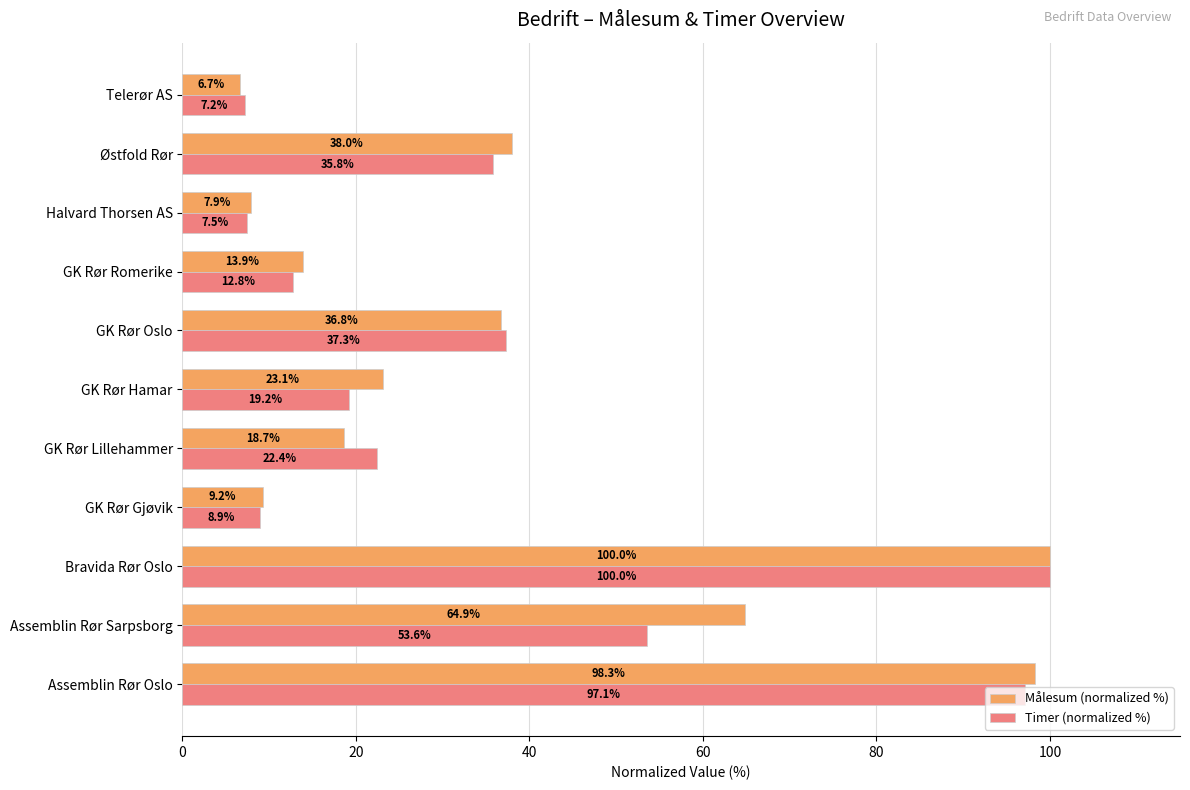

List the series in order of their overall mean, lowest first.

Timer (normalized %), Målesum (normalized %)